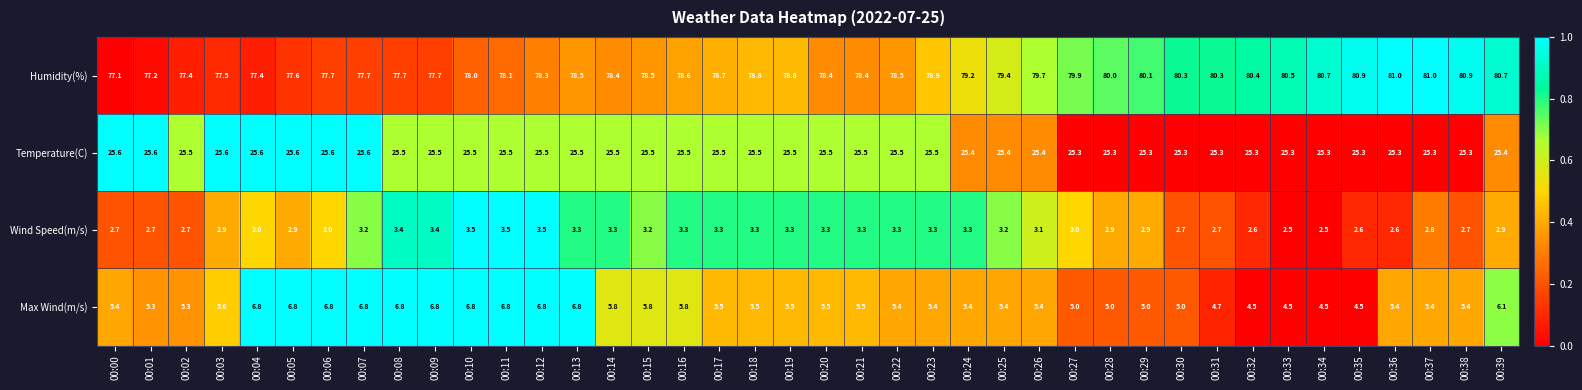

At which category is the sum across all series the highest?

00:39